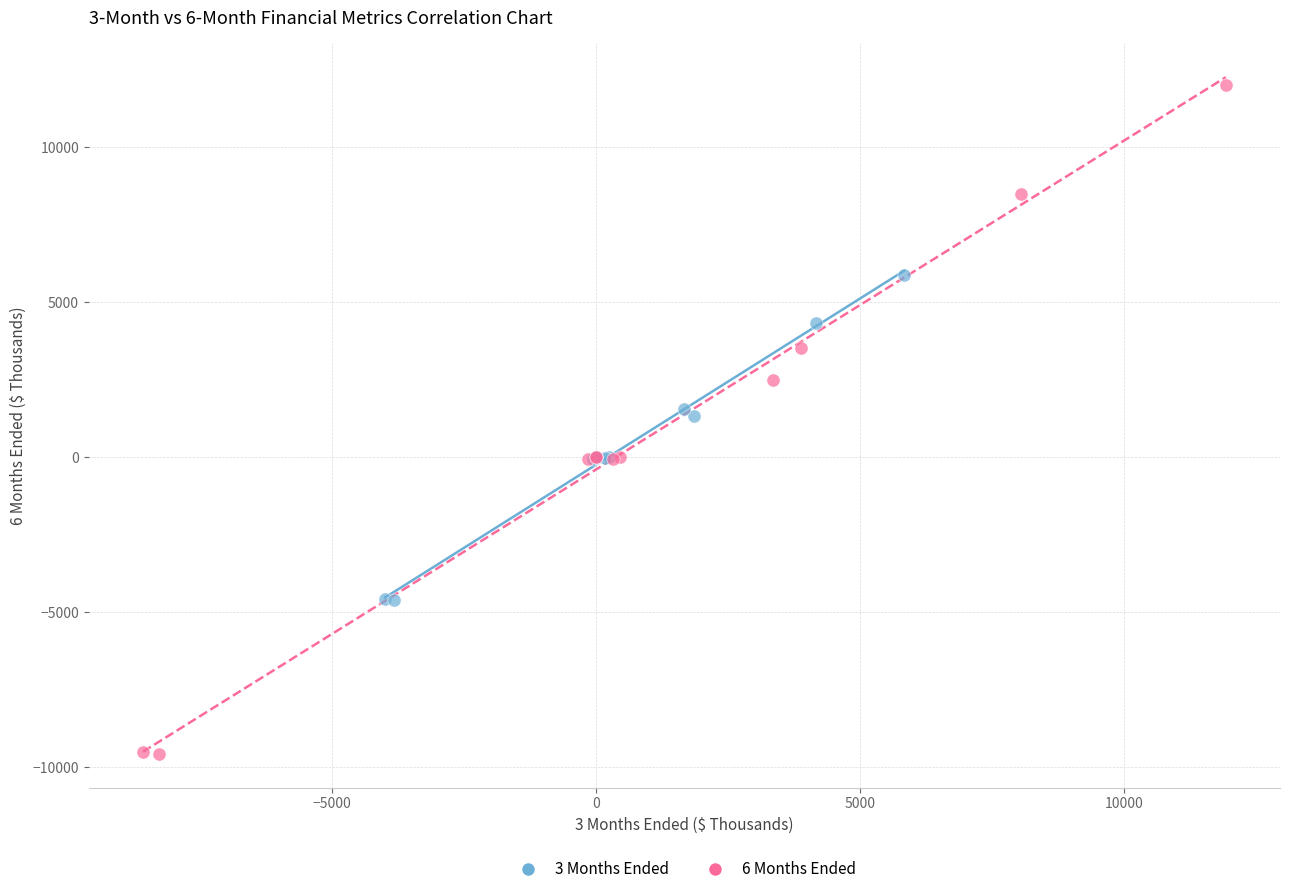

Which series reaches the minimum Y coordinate?

6 Months Ended